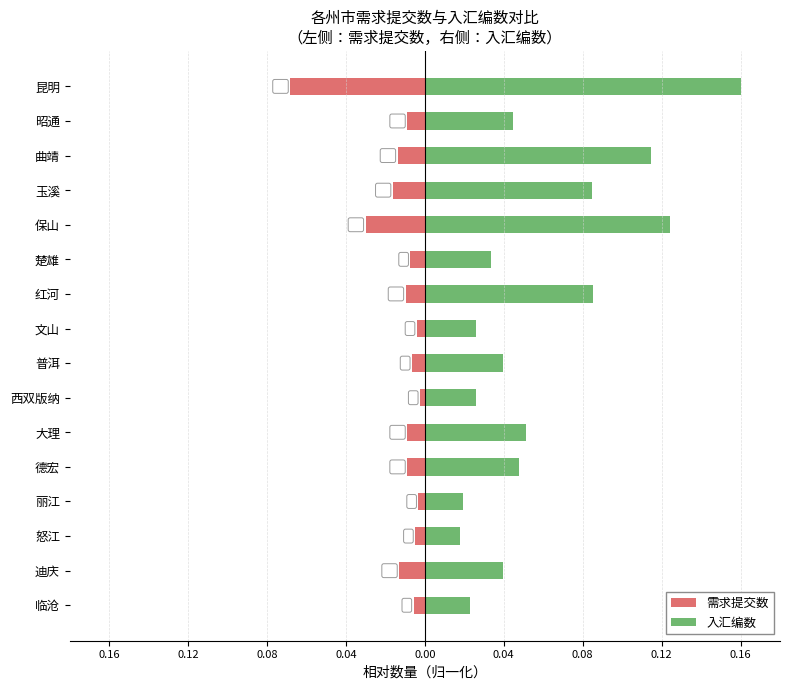

What is the difference between the second highest and minimum values in the 需求提交数 series?

0.1